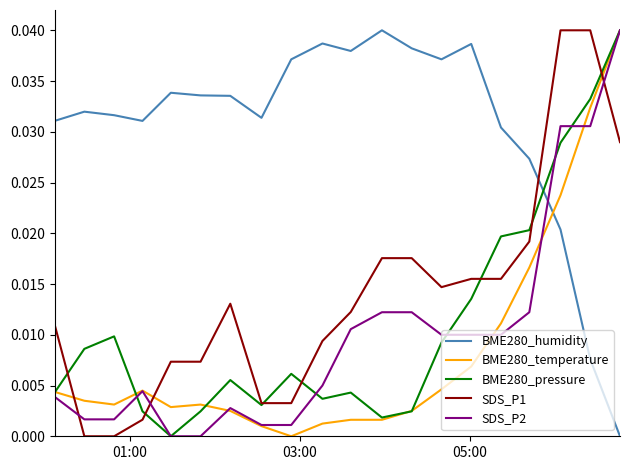

Which series has the largest total across all categories?

BME280_humidity